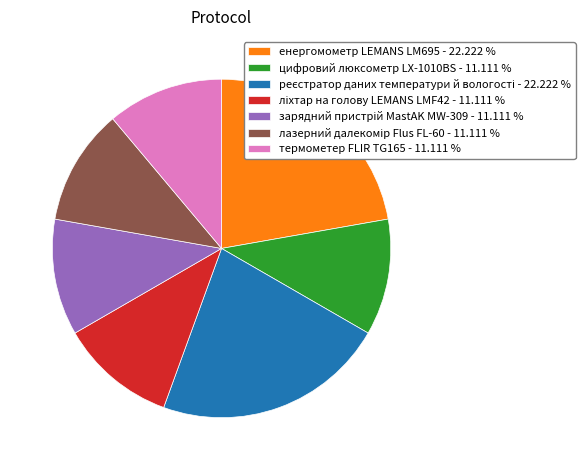

How many segments does this pie chart have?

7